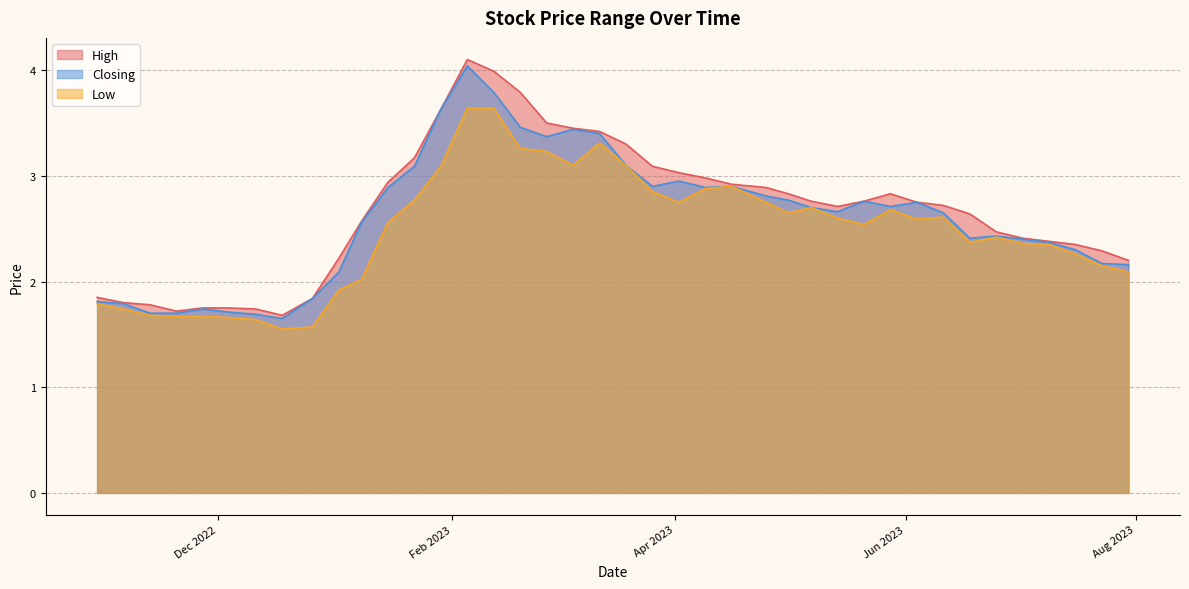

True or false: Low has more than 1 interior local peaks.

True